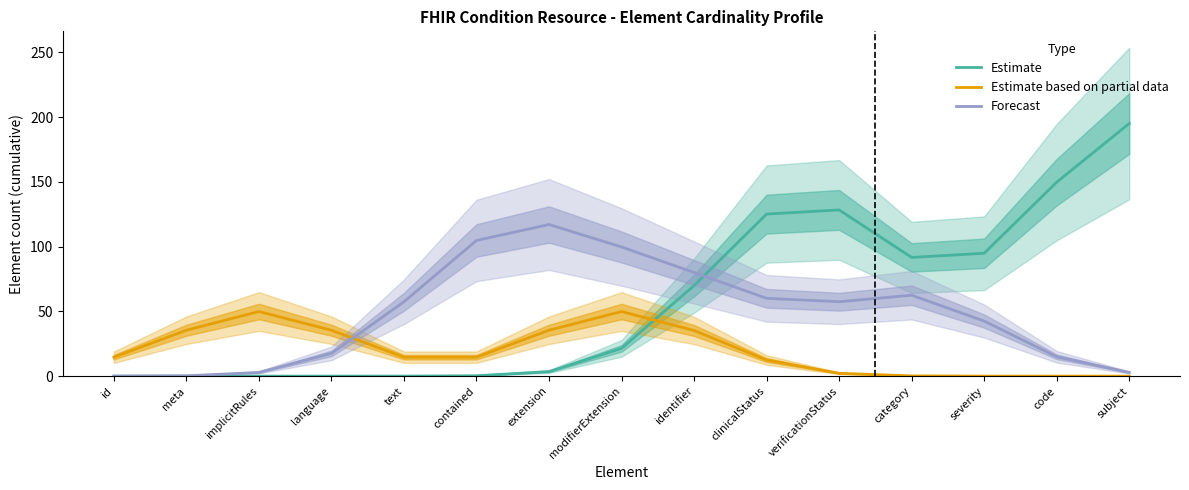

True or false: Estimate based on partial data and Estimate intersect in this chart.

True